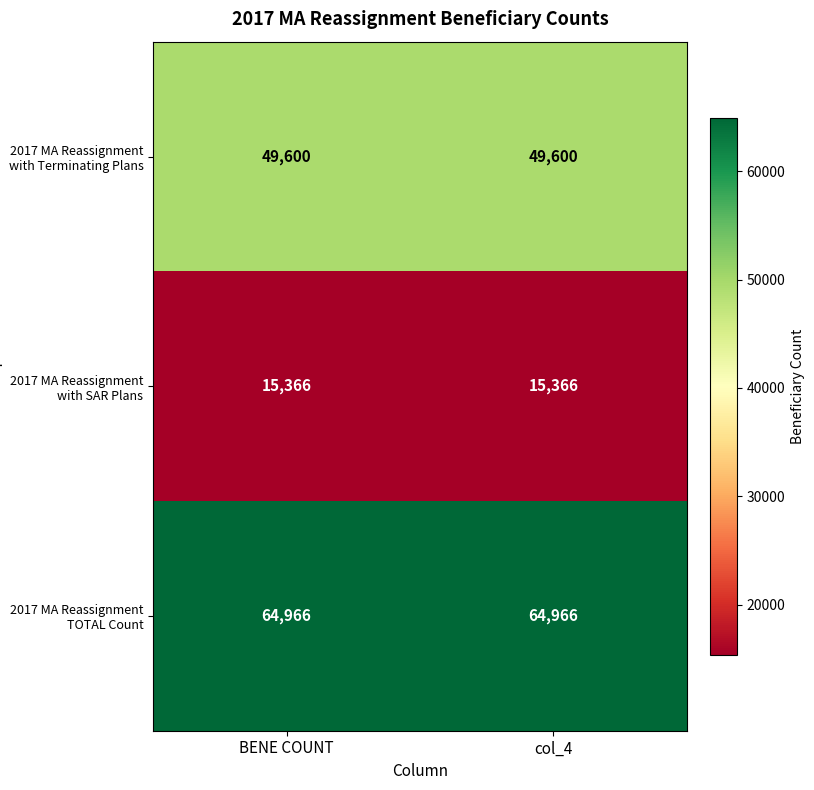

How many distinct data groups are displayed?

3